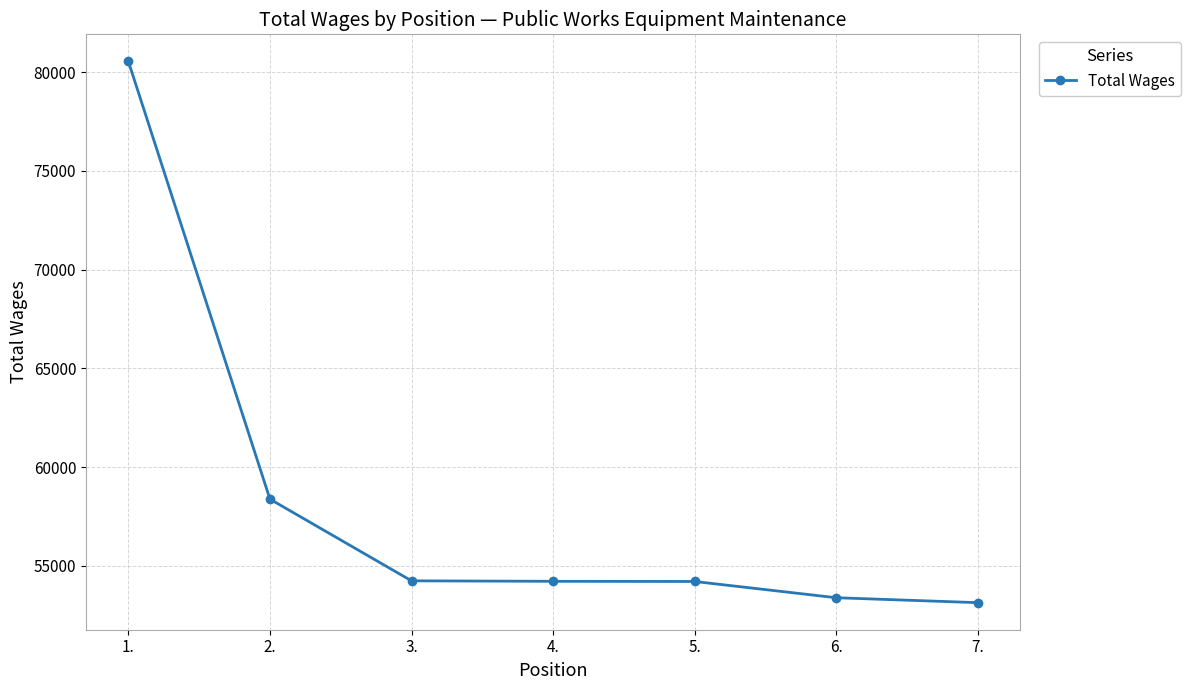

What is the difference between the values at 7. and 2.?

5241